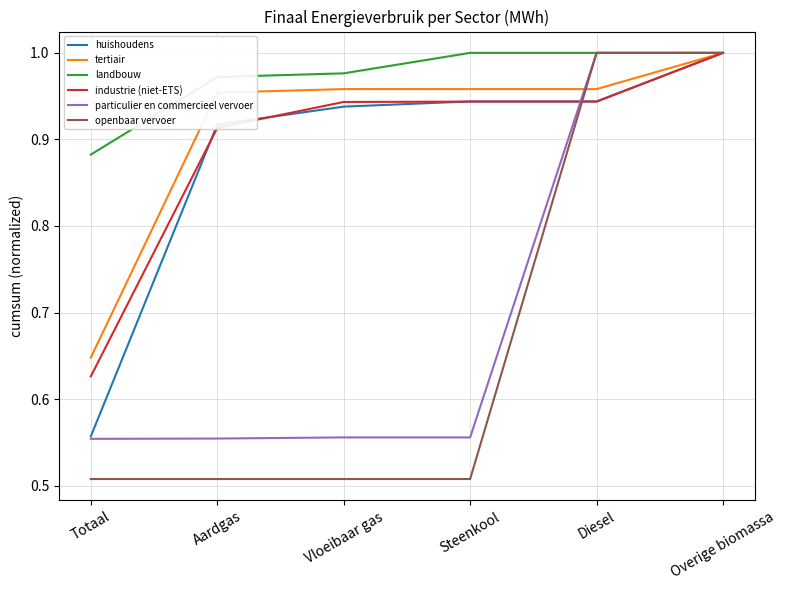

Is the value of industrie (niet-ETS) at Totaal greater than the value of tertiair at Vloeibaar gas?

No